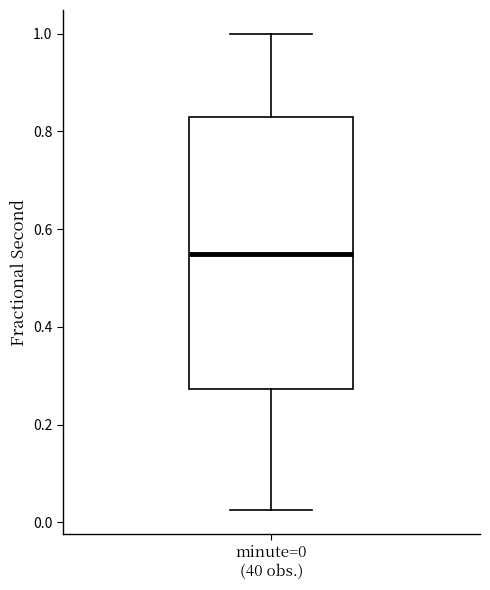

Transcribe this box plot: give where the median line is, the range the box spans, and where the two whiskers end, as read against the y-axis. The values are not printed on the chart, so give them approximately, as read against the axis.

median 0.54, box 0.28 to 0.82, whiskers 0.02 to 1.00